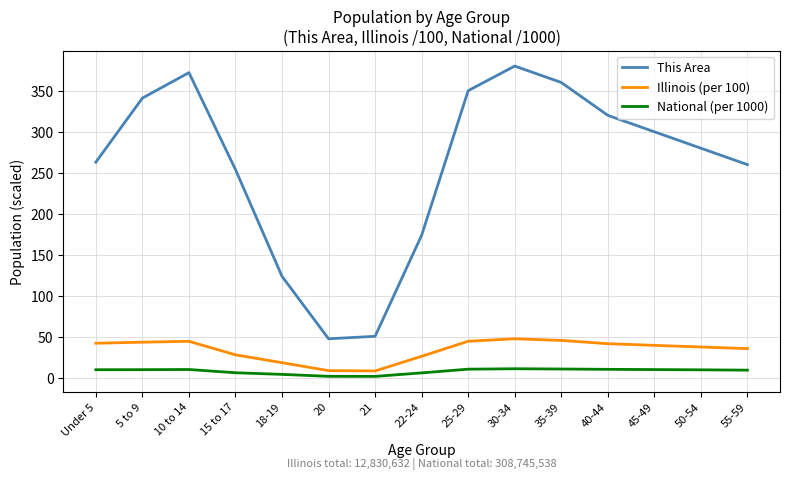

True or false: National (per 1000) has a value of 11.5 at 30-34.

True